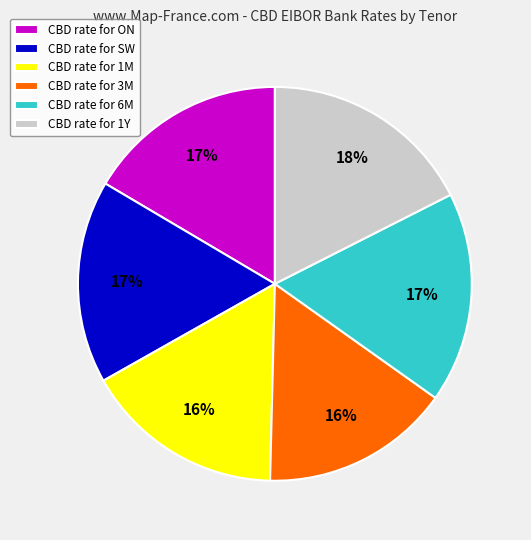

To the nearest percent, what percentage of the pie is CBD rate for 6M?

17%